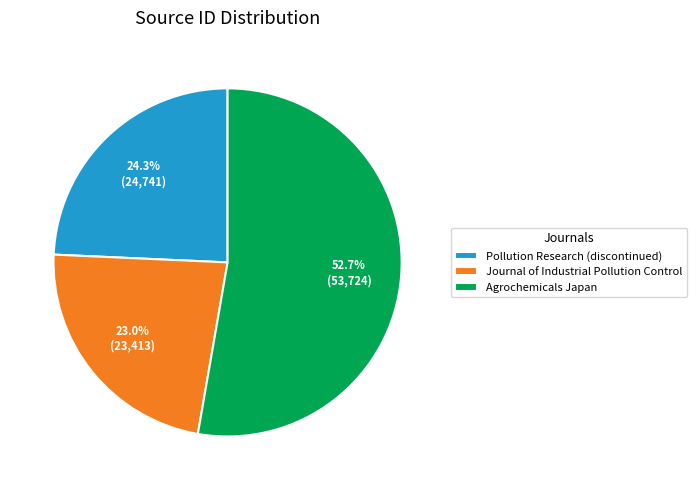

What is the majority slice?

Agrochemicals Japan